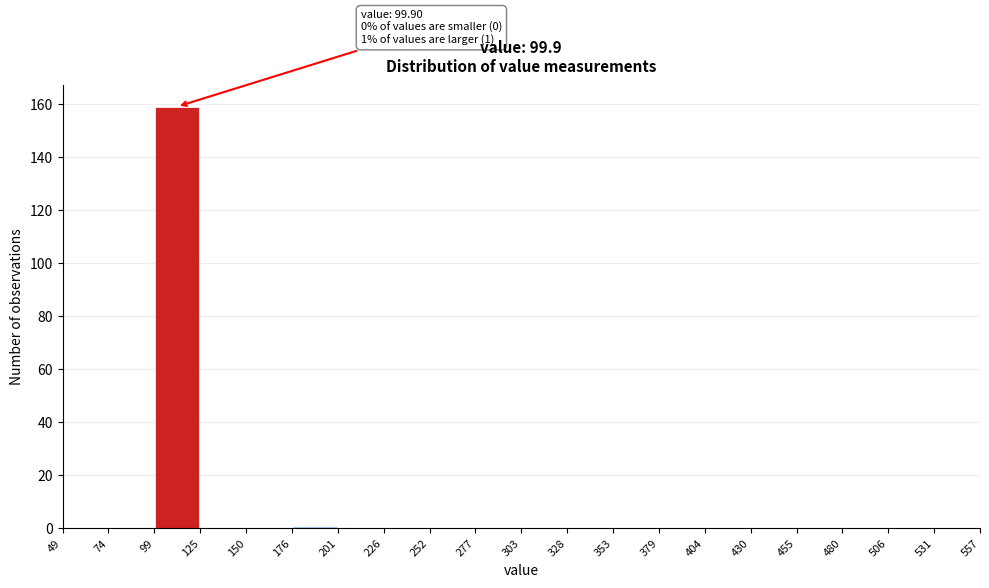

Which range on the x-axis has the tallest bar?

99 to 125